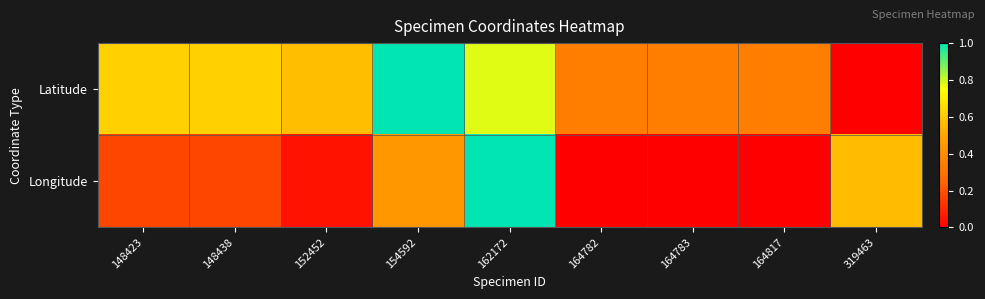

List the series in order of their peak value, lowest first.

Latitude, Longitude